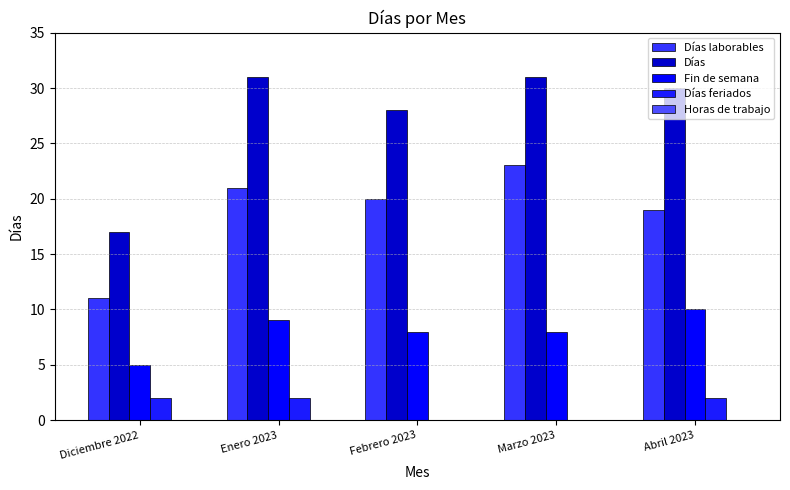

Which series has the largest range (max minus min)?

Días